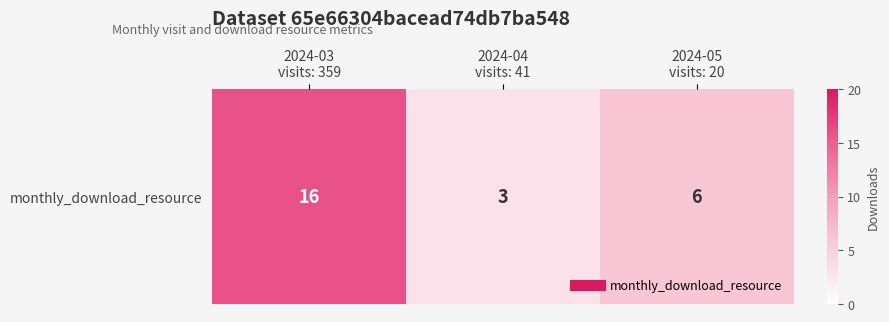

What is the change in value from 2024-03
visits: 359 to 2024-05
visits: 20?

-10